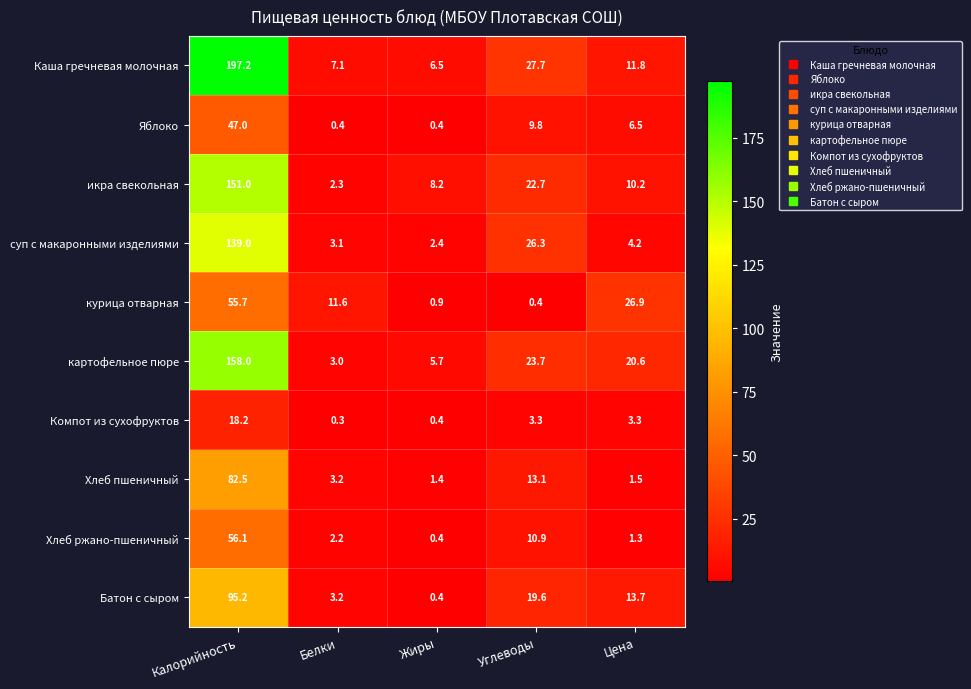

What is the sum of the курица отварная values at Углеводы and Калорийность?

56.1